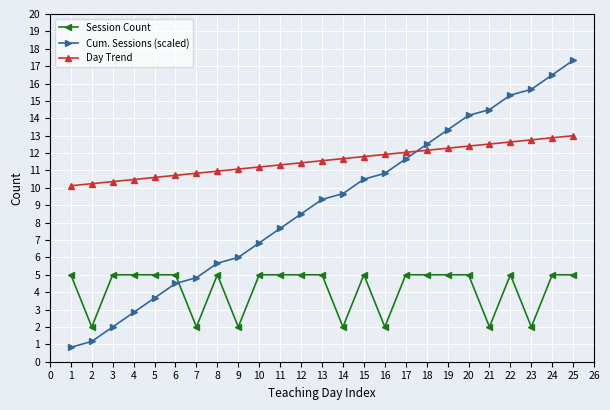

At how many categories does at least one series exceed 4?

25